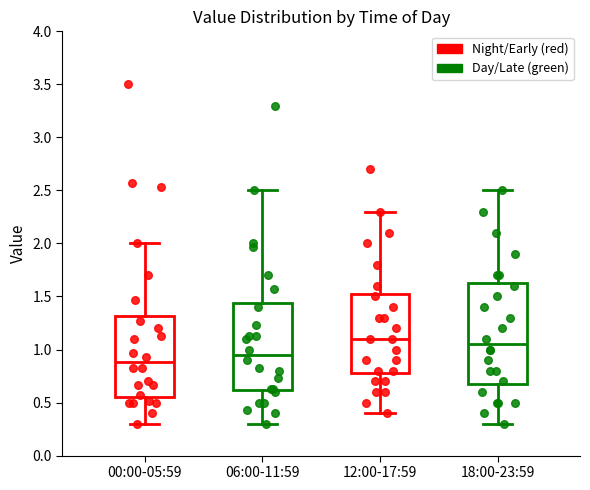

Which box's median line is the highest?

12:00-17:59